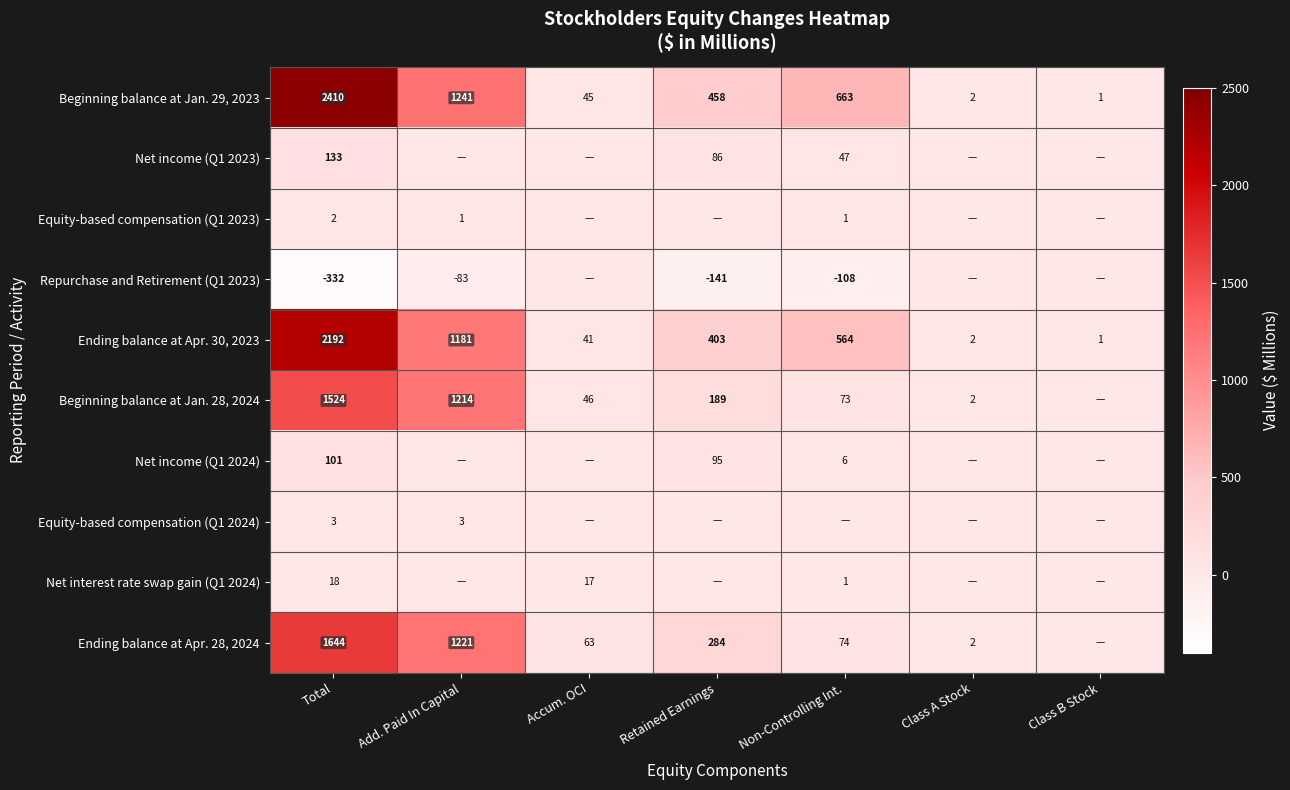

At Total, list the series in order from smallest to largest.

Repurchase and Retirement (Q1 2023), Equity-based compensation (Q1 2023), Equity-based compensation (Q1 2024), Net interest rate swap gain (Q1 2024), Net income (Q1 2024), Net income (Q1 2023), Beginning balance at Jan. 28, 2024, Ending balance at Apr. 28, 2024, Ending balance at Apr. 30, 2023, Beginning balance at Jan. 29, 2023